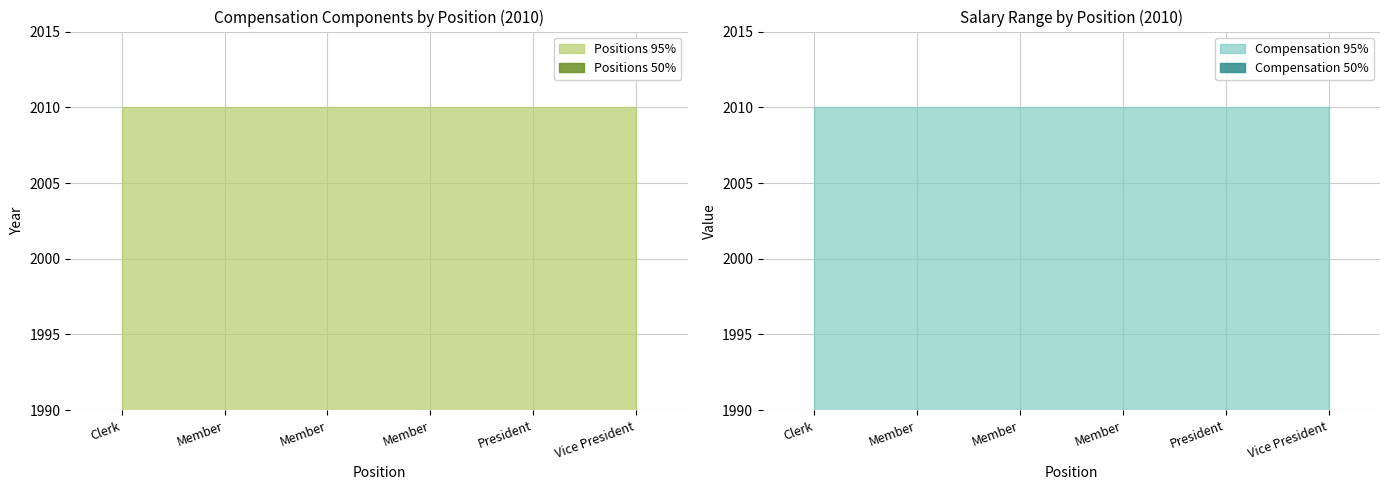

How many data points does each series have?

6